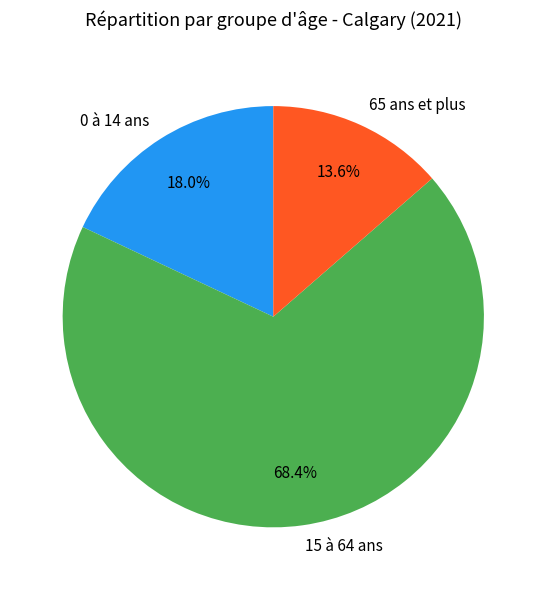

The 65 ans et plus slice represents 29% of the pie. True or false?

False